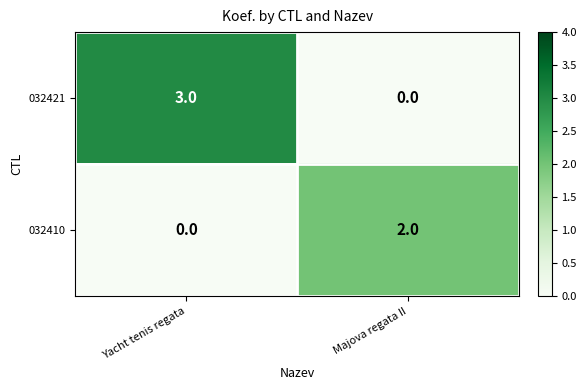

What is the difference between the 032421 values at Majova regata II and Yacht tenis regata?

3